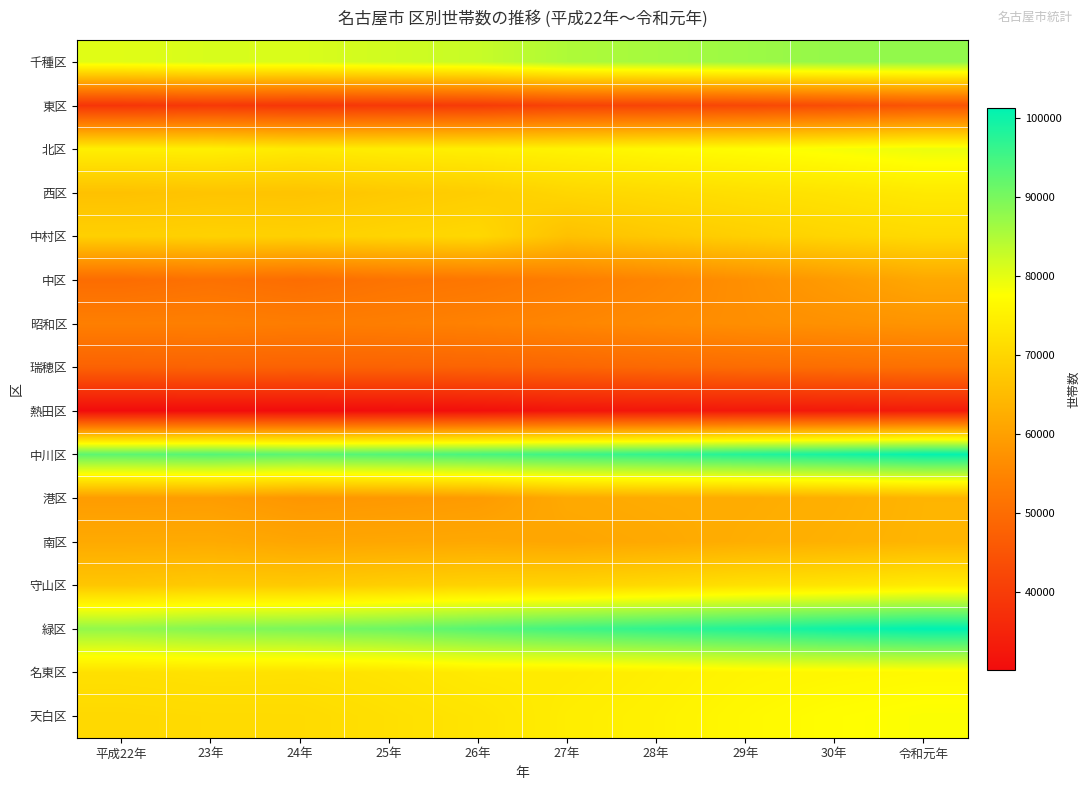

List the series in order of their peak value, highest first.

緑区, 中川区, 千種区, 北区, 天白区, 名東区, 守山区, 西区, 中村区, 南区, 港区, 中区, 昭和区, 瑞穂区, 東区, 熱田区